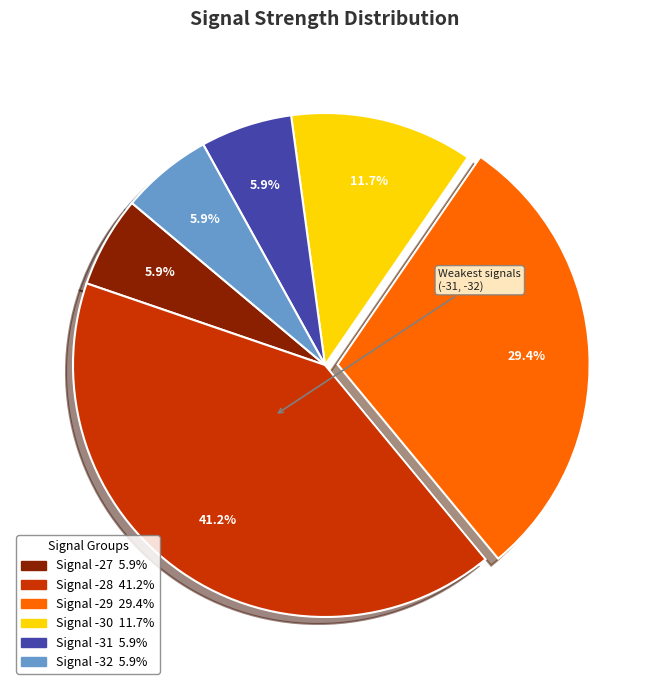

Does any single category account for the majority?

No